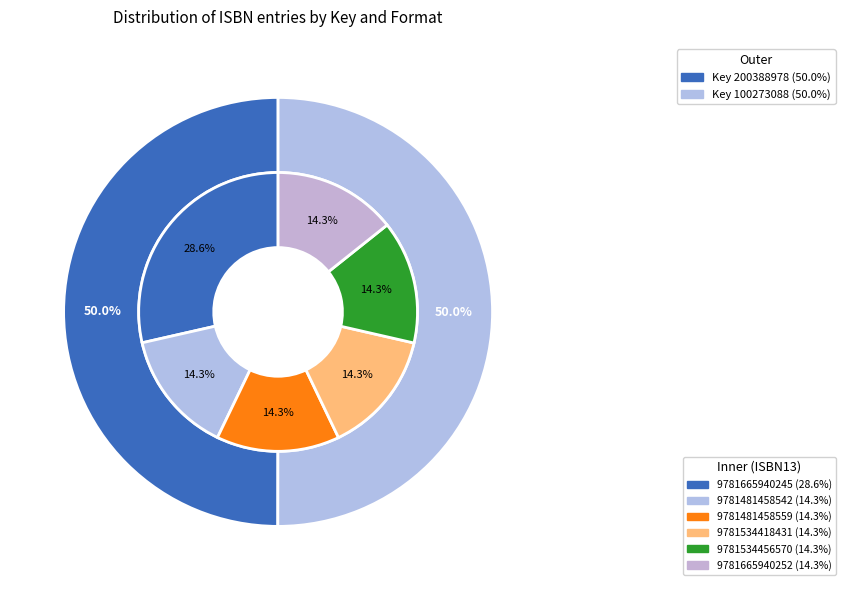

Rank the categories by value from highest to lowest.

9781665940245, 9781481458542, 9781481458559, 9781534418431, 9781534456570, 9781665940252